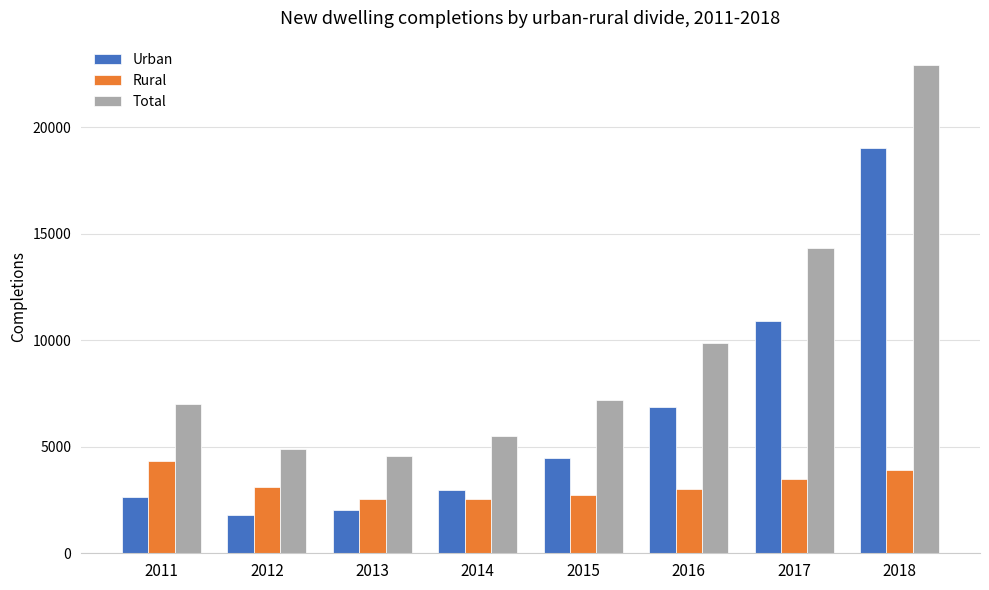

What are all the series names shown in the legend?

Urban, Rural, Total